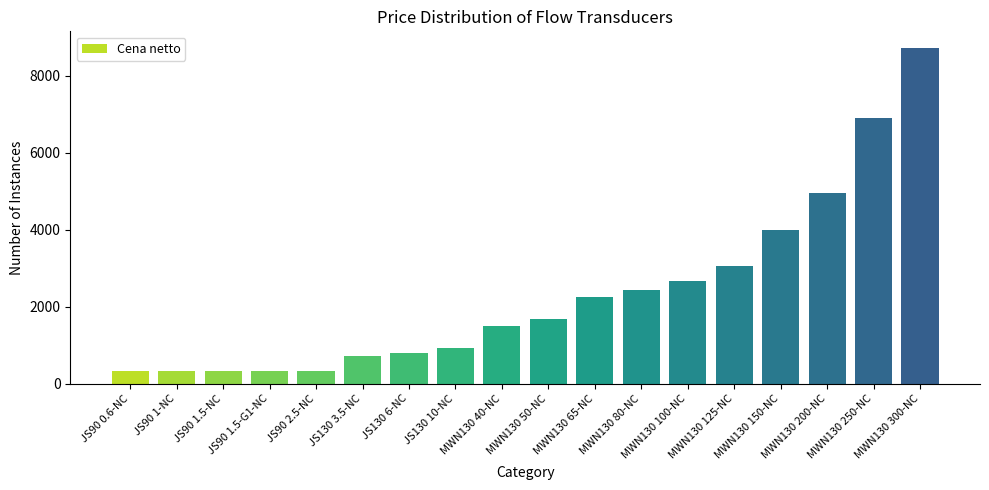

Are the bars grouped side by side (vs. stacked)?

No